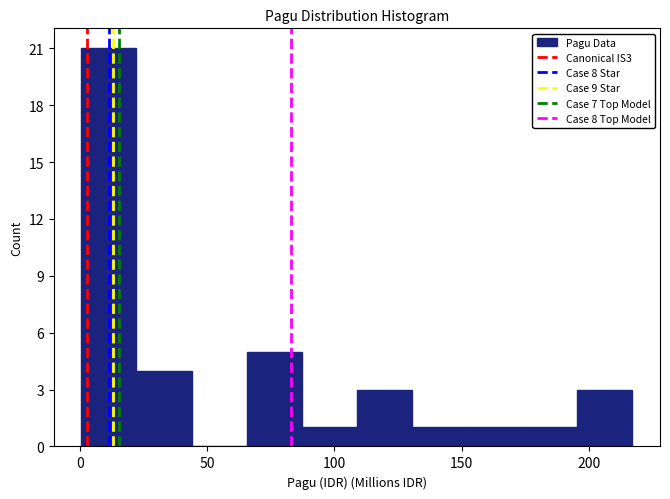

Reading left to right, list every bar in this chart as the range it spans on the x-axis followed by its height. Neither the bar edges nor the heights are printed on the chart, so give them approximately, as read against the axes.

0 to 20: 21
20 to 45: 4
45 to 65: 0
65 to 85: 5
85 to 110: 1
110 to 130: 3
130 to 150: 1
150 to 175: 1
175 to 195: 1
195 to 215: 3